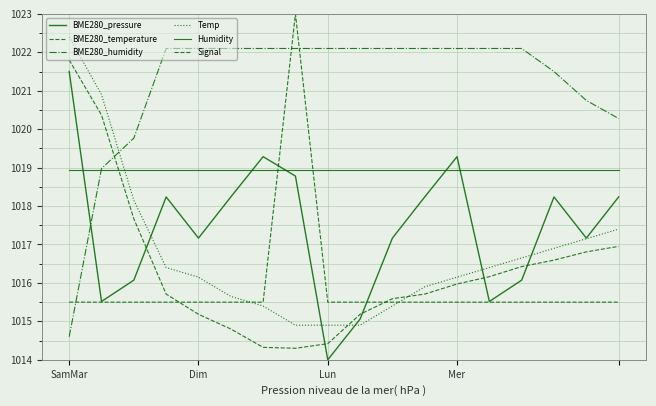

How many lines are shown in the chart?

6